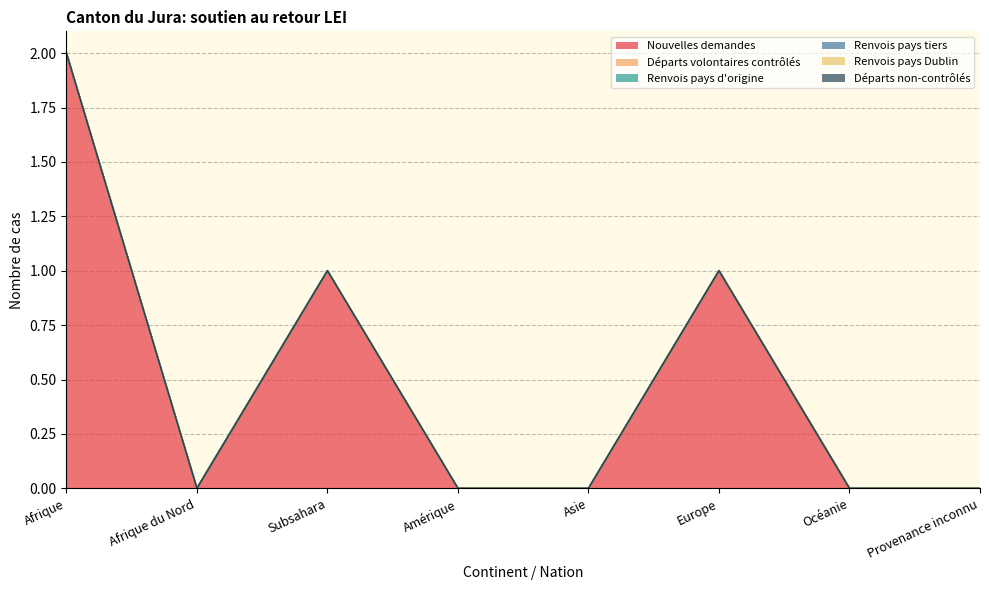

True or false: Nouvelles demandes has a value of 1 at Europe.

True